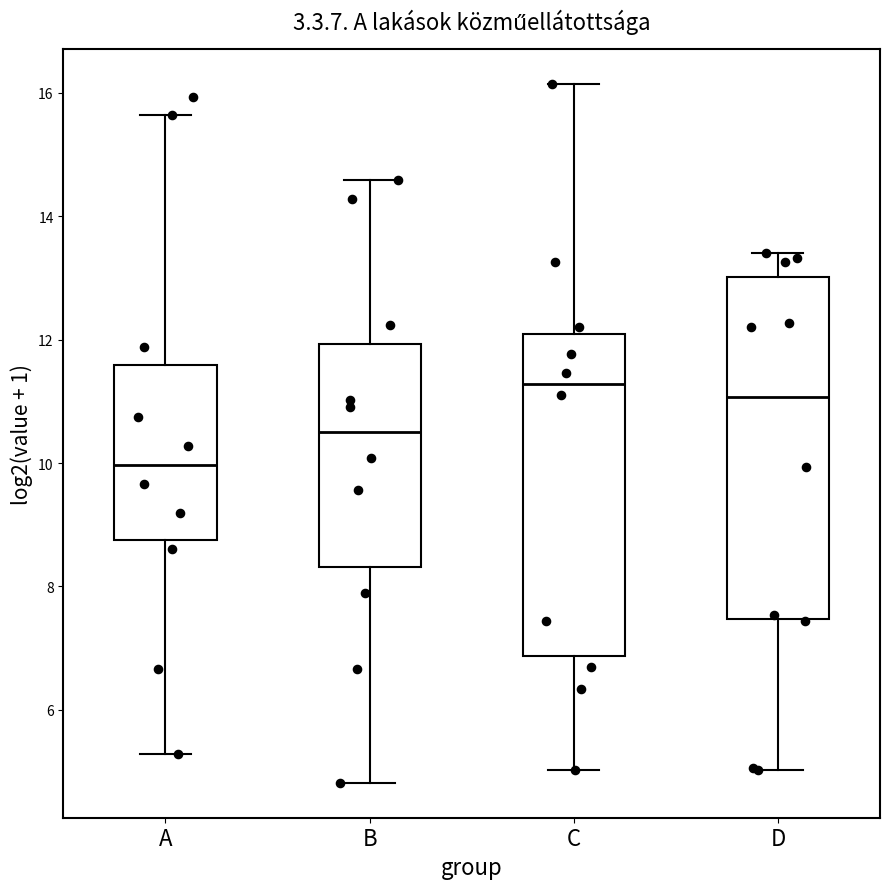

Which box has the lowest median line?

A